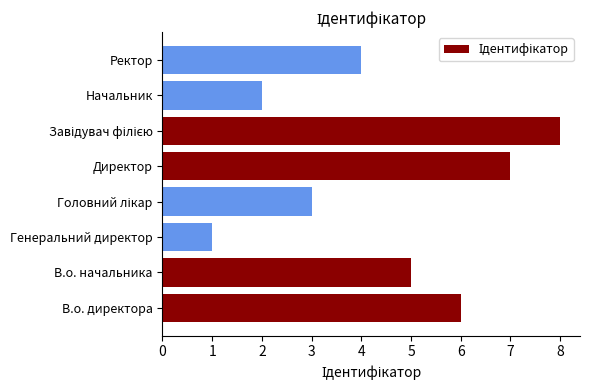

What is the sum of all values?

36